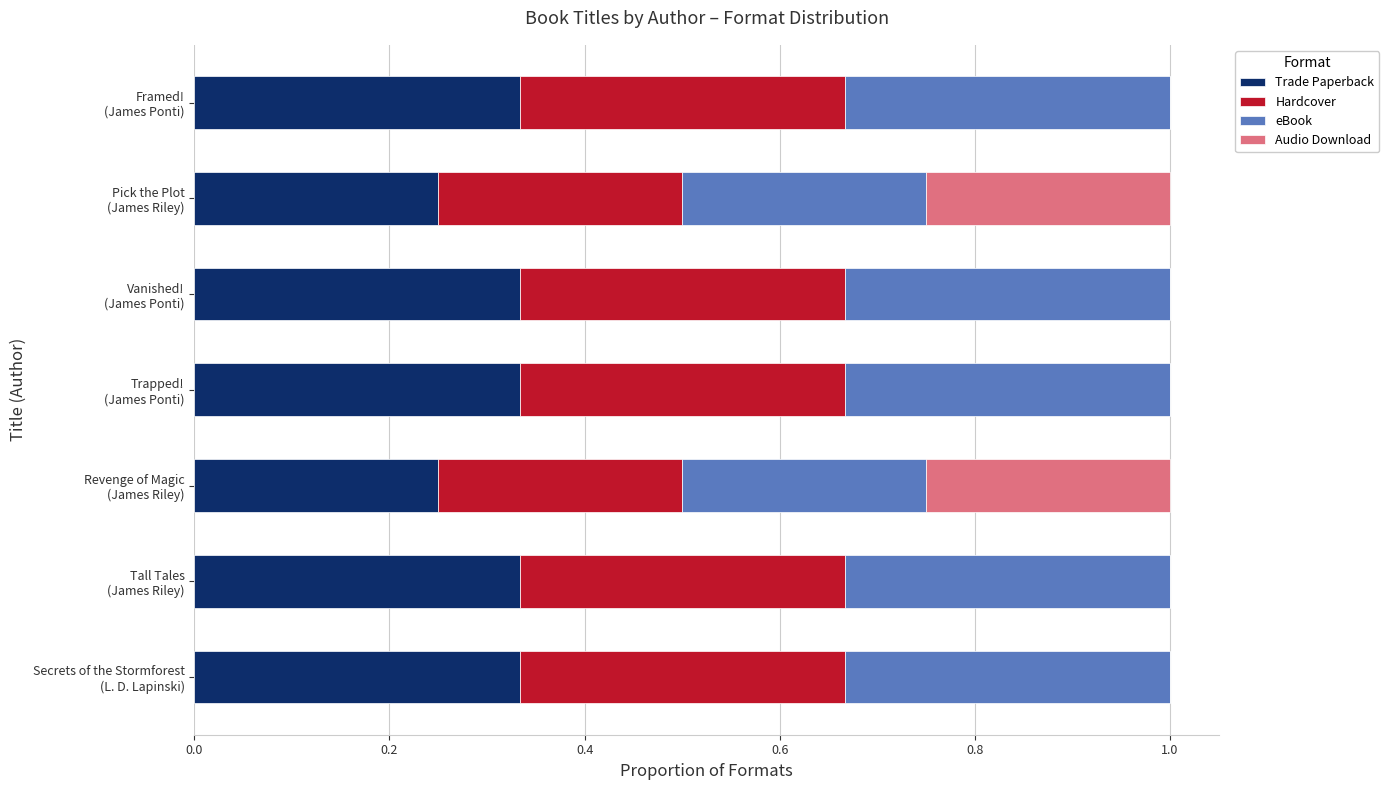

How many series are shown in this chart?

4